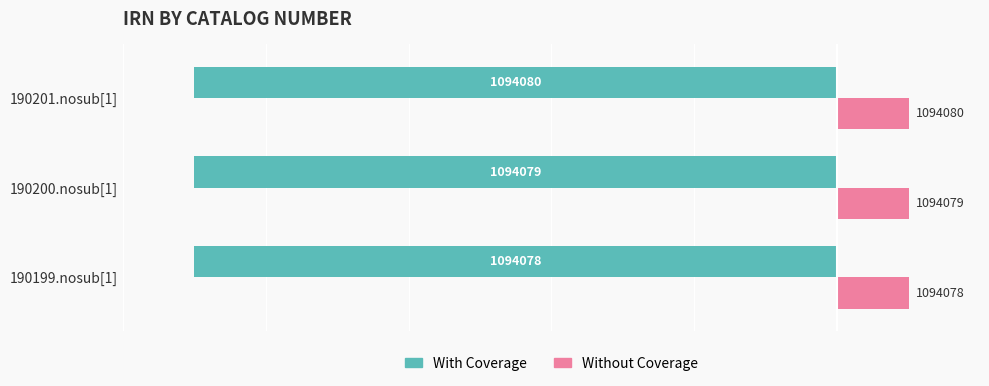

What are all the series names shown in the legend?

With Coverage, Without Coverage